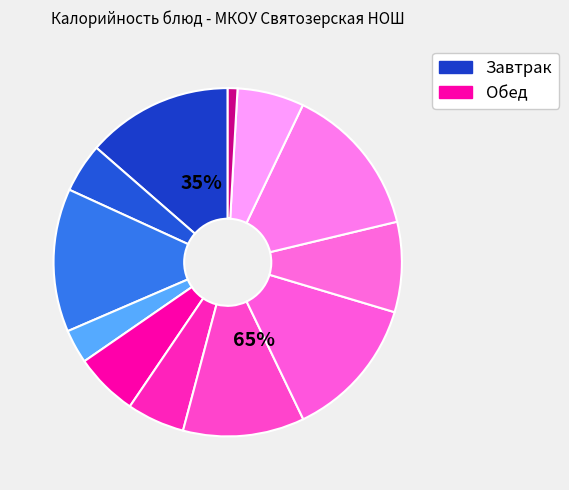

To the nearest percent, what is the difference between the Хлеб пшеничный and Каша Дружба slice percentages?

5%